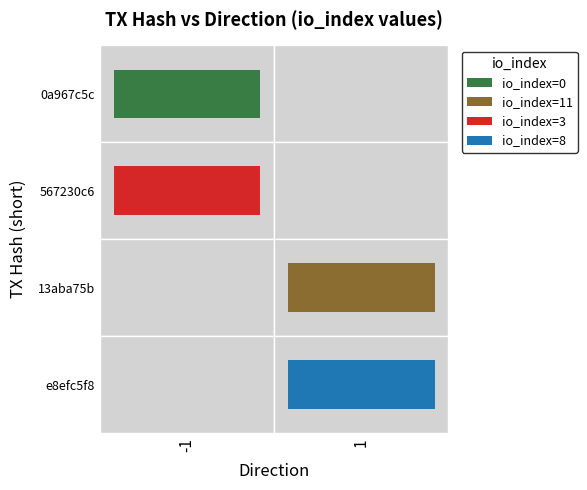

What is the difference between the maximum and minimum values in the 567230c6 series?

4